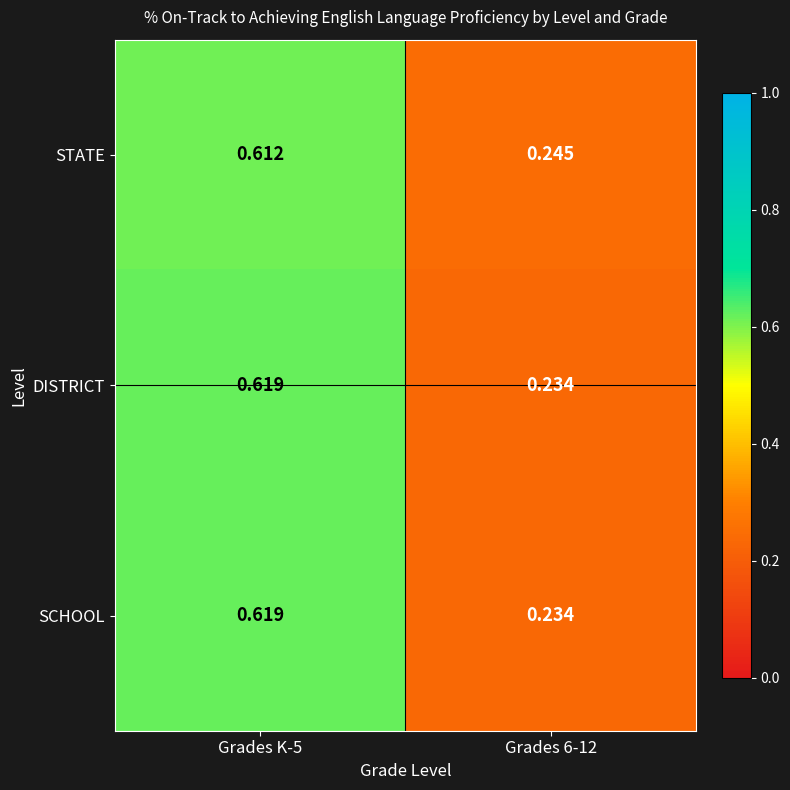

Which series has the largest total across all categories?

STATE